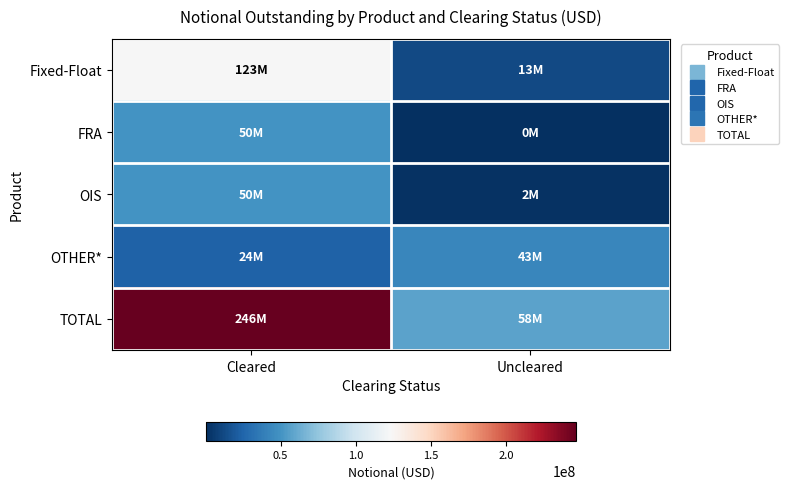

How many categories are shown in the chart?

2